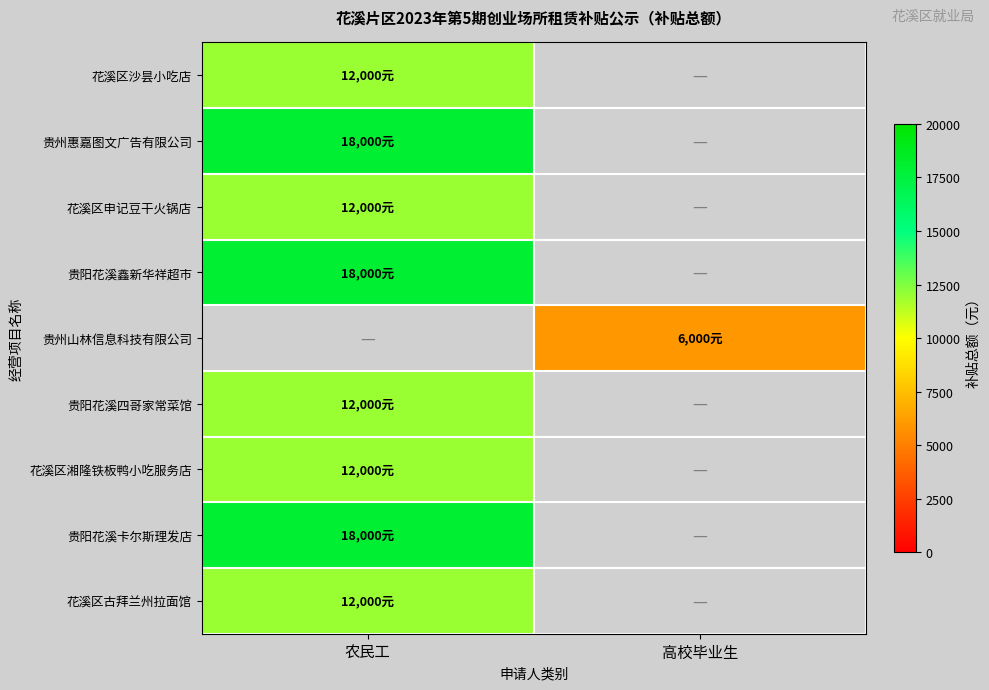

What is the total value across all series at 农民工?

114000